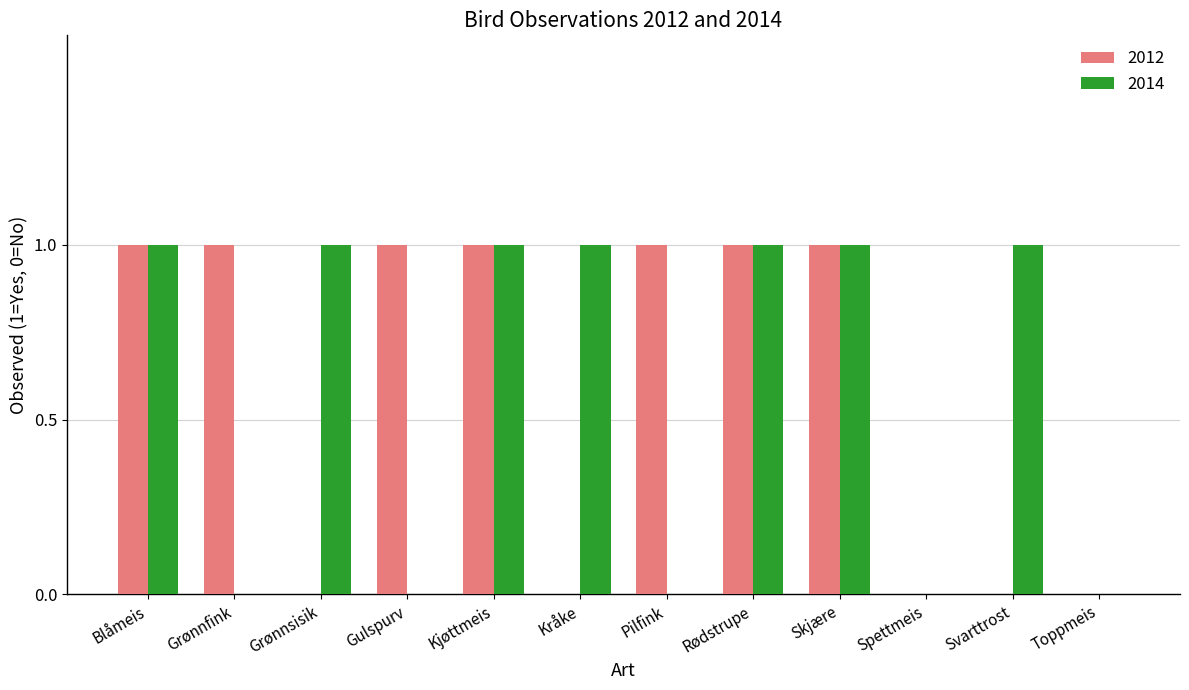

Is the value of 2014 at Kråke greater than the value of 2012 at Kråke?

Yes